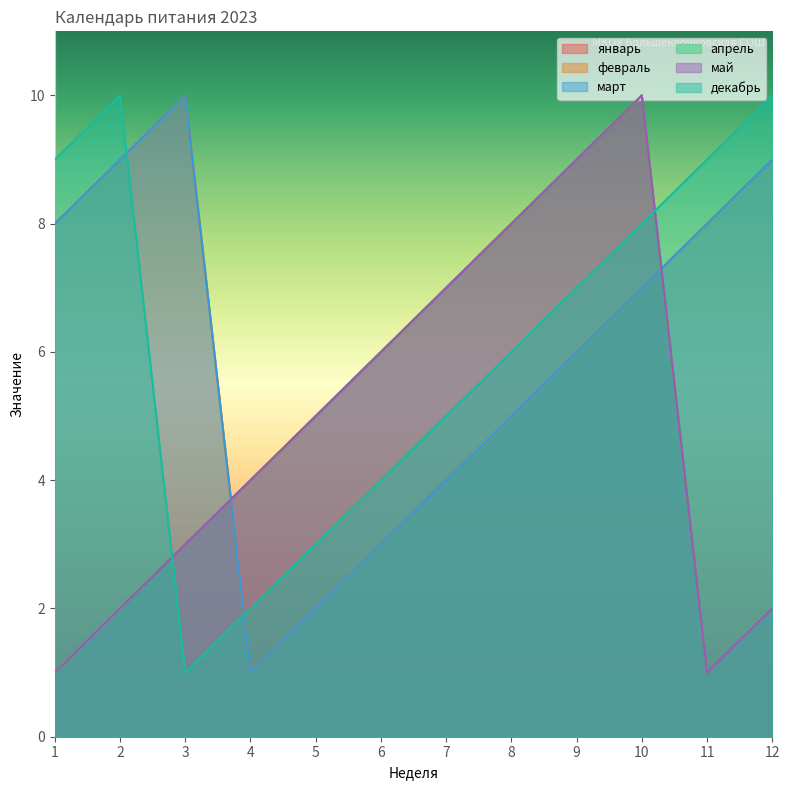

The value of декабрь at 2 is 10. True or false?

True